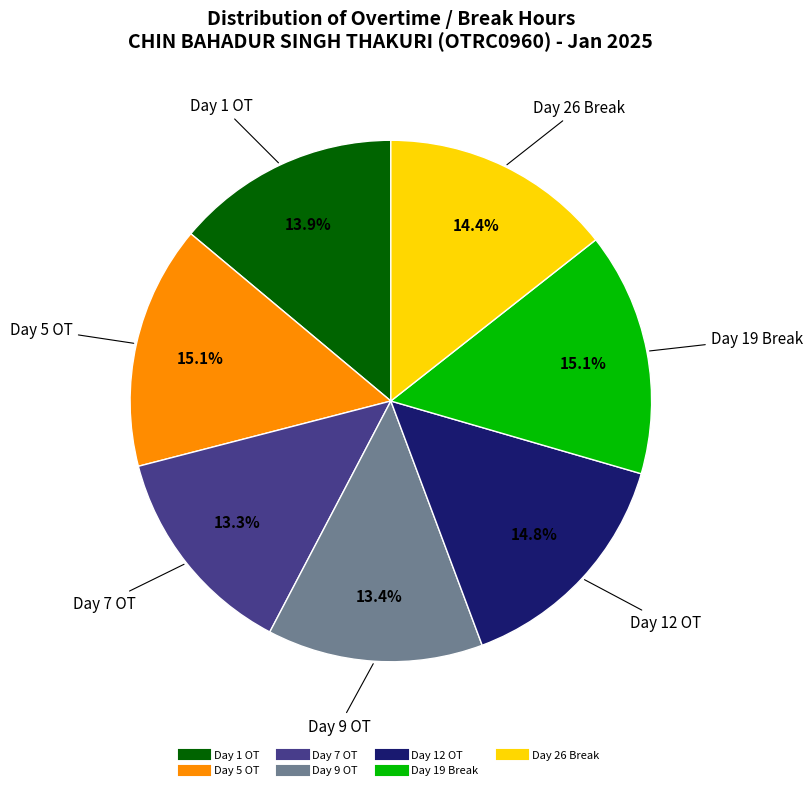

Between Day 9 OT and Day 5 OT, which is larger?

Day 5 OT